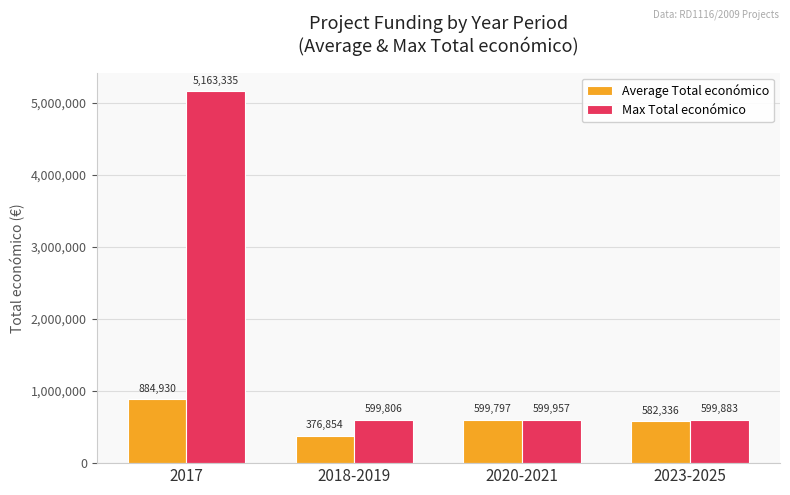

Reading right to left, extract all data points from this chart.

Average Total económico: 582336	599797	376854	884930
Max Total económico: 599883	599957	599806	5163335